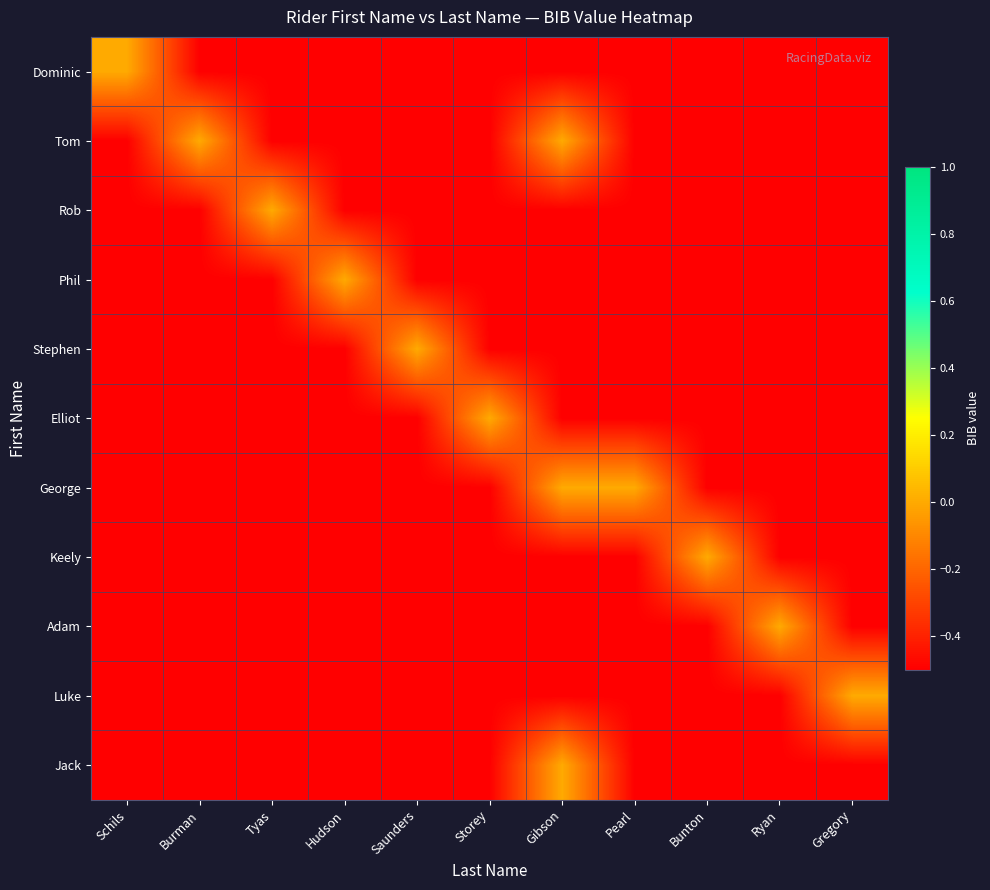

Reading right to left, what are all the values shown in this chart?

Dominic: Gregory=-0.5	Ryan=-0.5	Bunton=-0.5	Pearl=-0.5	Gibson=-0.5	Storey=-0.5	Saunders=-0.5	Hudson=-0.5	Tyas=-0.5	Burman=-0.5	Schils=0.0
Tom: Gregory=-0.5	Ryan=-0.5	Bunton=-0.5	Pearl=-0.5	Gibson=0.0	Storey=-0.5	Saunders=-0.5	Hudson=-0.5	Tyas=-0.5	Burman=0.0	Schils=-0.5
Rob: Gregory=-0.5	Ryan=-0.5	Bunton=-0.5	Pearl=-0.5	Gibson=-0.5	Storey=-0.5	Saunders=-0.5	Hudson=-0.5	Tyas=0.0	Burman=-0.5	Schils=-0.5
Phil: Gregory=-0.5	Ryan=-0.5	Bunton=-0.5	Pearl=-0.5	Gibson=-0.5	Storey=-0.5	Saunders=-0.5	Hudson=0.0	Tyas=-0.5	Burman=-0.5	Schils=-0.5
Stephen: Gregory=-0.5	Ryan=-0.5	Bunton=-0.5	Pearl=-0.5	Gibson=-0.5	Storey=-0.5	Saunders=0.0	Hudson=-0.5	Tyas=-0.5	Burman=-0.5	Schils=-0.5
Elliot: Gregory=-0.5	Ryan=-0.5	Bunton=-0.5	Pearl=-0.5	Gibson=-0.5	Storey=0.0	Saunders=-0.5	Hudson=-0.5	Tyas=-0.5	Burman=-0.5	Schils=-0.5
George: Gregory=-0.5	Ryan=-0.5	Bunton=-0.5	Pearl=0.0	Gibson=0.0	Storey=-0.5	Saunders=-0.5	Hudson=-0.5	Tyas=-0.5	Burman=-0.5	Schils=-0.5
Keely: Gregory=-0.5	Ryan=-0.5	Bunton=0.0	Pearl=-0.5	Gibson=-0.5	Storey=-0.5	Saunders=-0.5	Hudson=-0.5	Tyas=-0.5	Burman=-0.5	Schils=-0.5
Adam: Gregory=-0.5	Ryan=0.0	Bunton=-0.5	Pearl=-0.5	Gibson=-0.5	Storey=-0.5	Saunders=-0.5	Hudson=-0.5	Tyas=-0.5	Burman=-0.5	Schils=-0.5
Luke: Gregory=0.0	Ryan=-0.5	Bunton=-0.5	Pearl=-0.5	Gibson=-0.5	Storey=-0.5	Saunders=-0.5	Hudson=-0.5	Tyas=-0.5	Burman=-0.5	Schils=-0.5
Jack: Gregory=-0.5	Ryan=-0.5	Bunton=-0.5	Pearl=-0.5	Gibson=0.0	Storey=-0.5	Saunders=-0.5	Hudson=-0.5	Tyas=-0.5	Burman=-0.5	Schils=-0.5